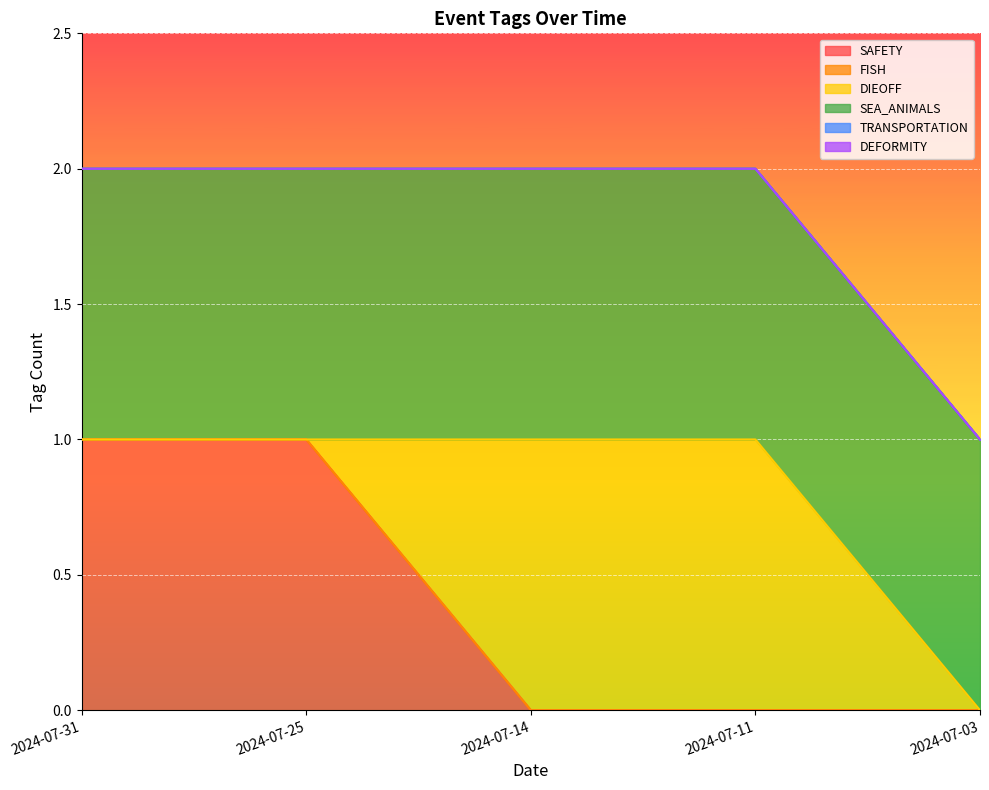

Is the value of DIEOFF at 2024-07-03 greater than the value of DEFORMITY at 2024-07-31?

No